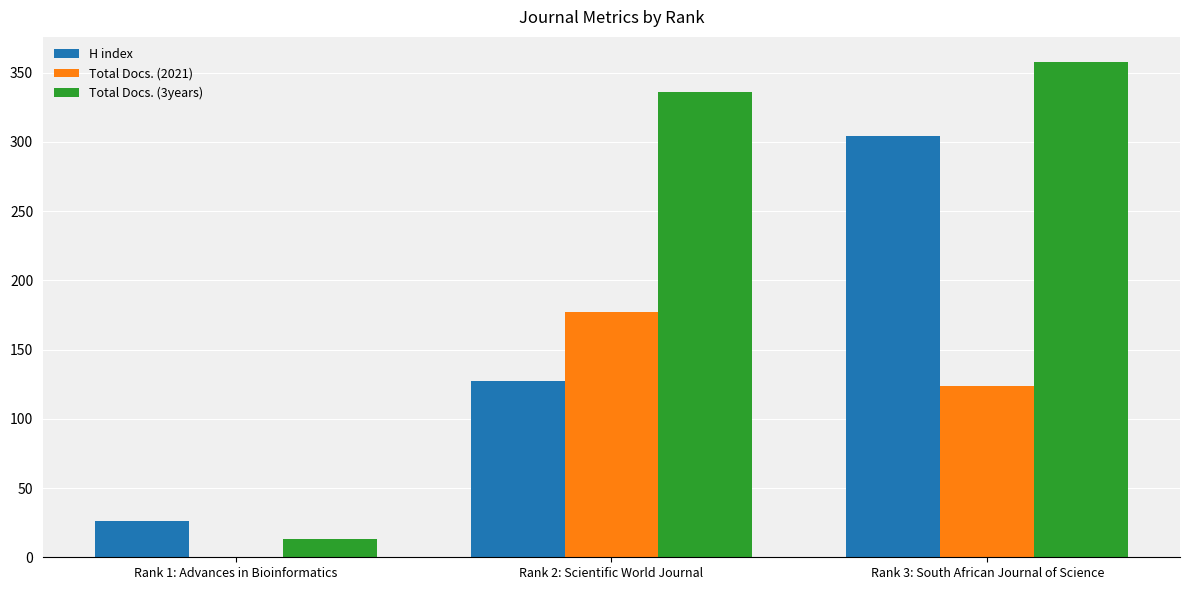

Between Rank 1: Advances in Bioinformatics and Rank 2: Scientific World Journal, which series saw the biggest shift?

Total Docs. (3years)